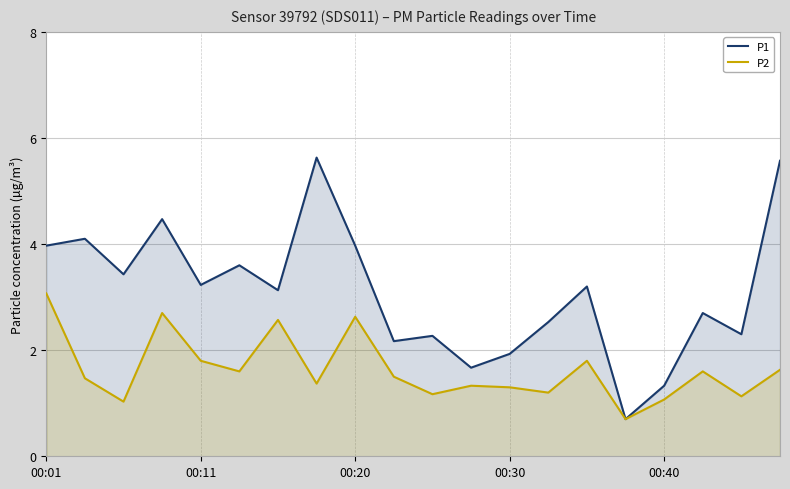

Reading right to left, extract all data points from this chart.

P1: 5.6	2.3	2.7	1.3	0.7	3.2	2.5	1.9	1.7	2.3	2.2	4.0	5.6	3.1	3.6	3.2	4.5	3.4	4.1	4.0
P2: 1.6	1.1	1.6	1.1	0.7	1.8	1.2	1.3	1.3	1.2	1.5	2.6	1.4	2.6	1.6	1.8	2.7	1.0	1.5	3.1